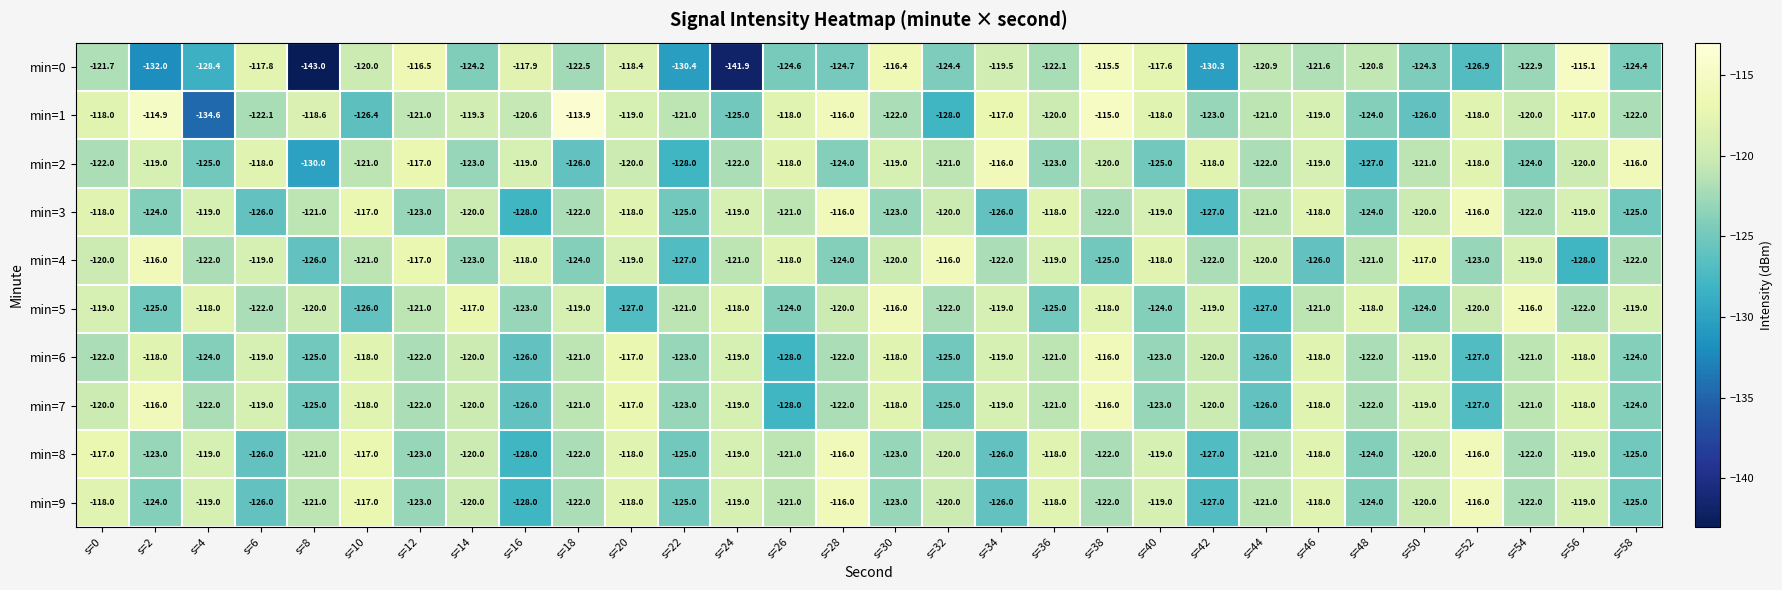

How many distinct data groups are displayed?

10